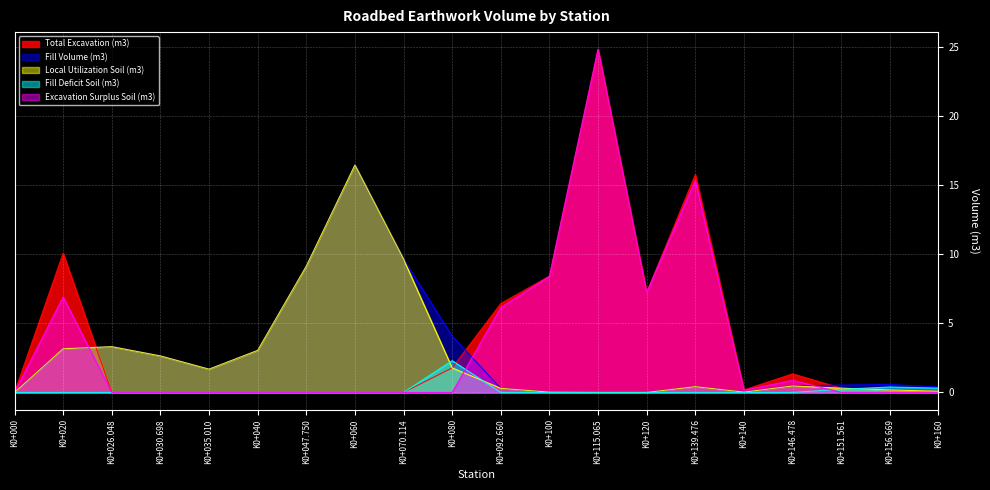

What is the difference between the maximum and second lowest values in the Total Excavation (m3) series?

24.8